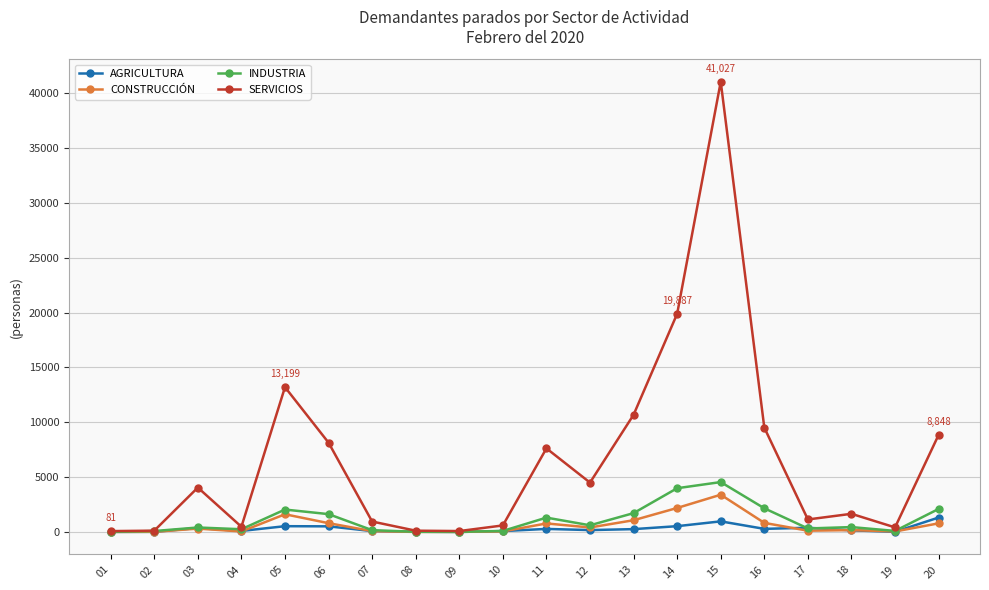

What is the greatest value displayed?

41027